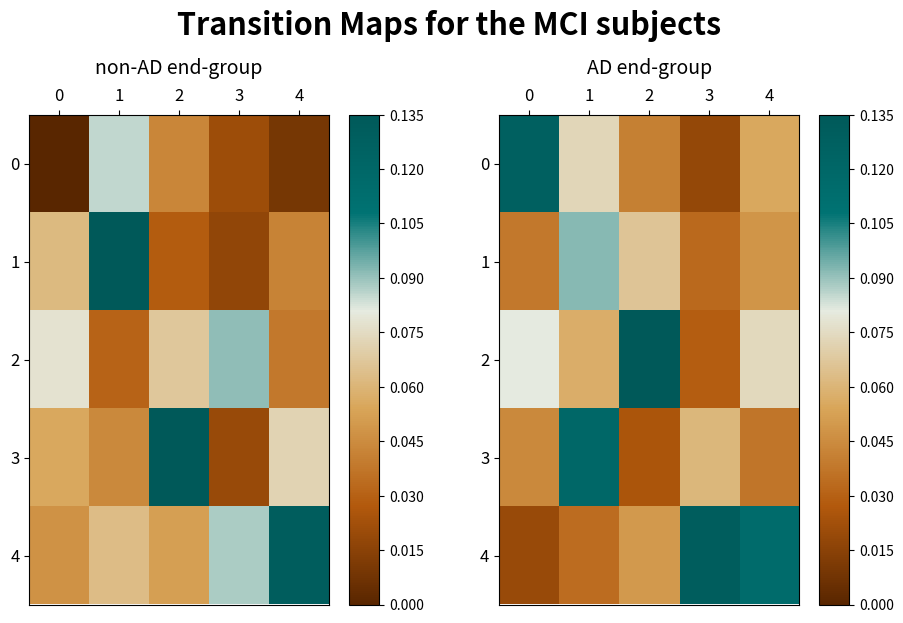

What is the difference between the maximum and minimum values in the 3 series?

0.1